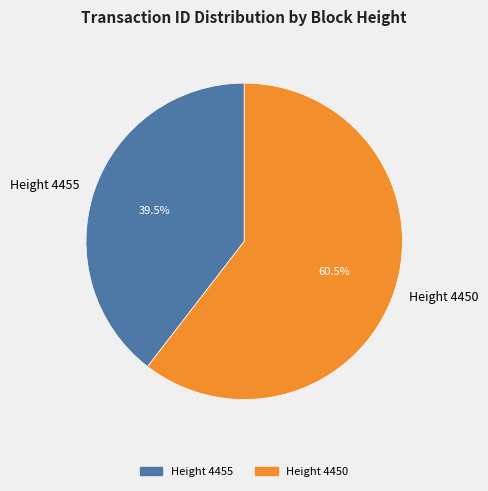

Approximately how many times larger is the value at Height 4450 compared to Height 4455?

1.5